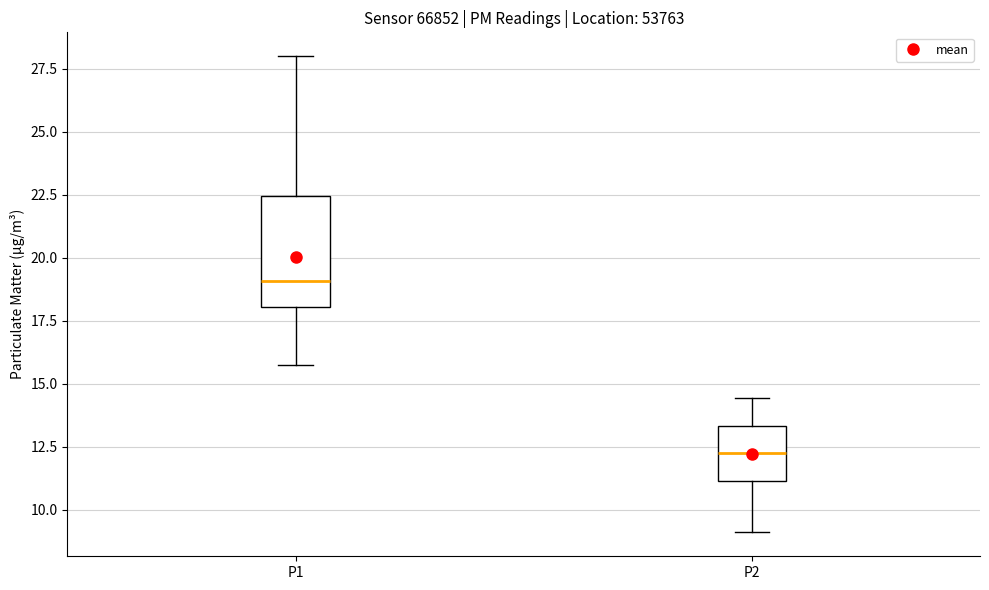

Reading left to right, transcribe this box plot: for each box, give where its median line is, the range the box spans, and where its two whiskers end, as read against the y-axis. The values are not printed on the chart, so give them approximately, as read against the axis.

P1: median 19.0, box 18.0 to 22.5, whiskers 15.5 to 28.0
P2: median 12.0, box 11.0 to 13.5, whiskers 9.0 to 14.5